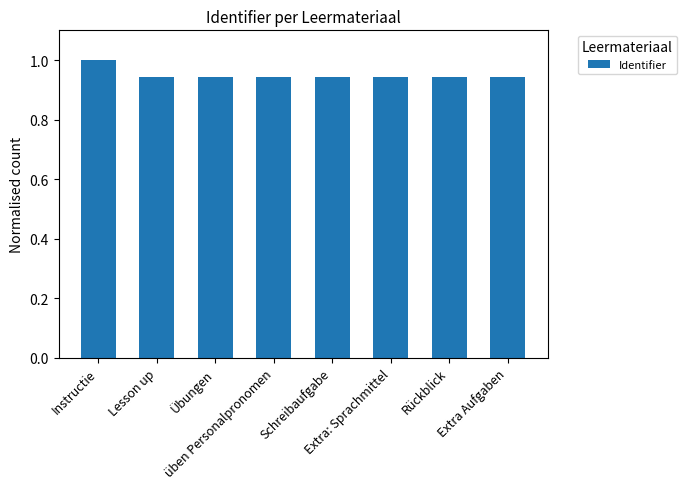

What is the sum of all values?

7.6